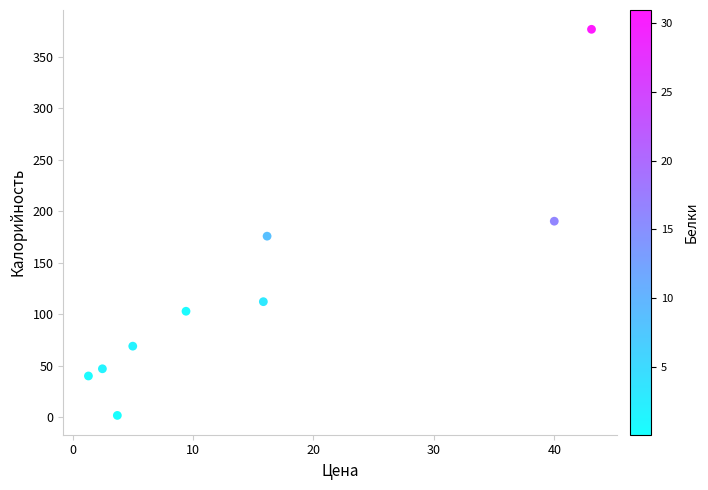

What is the average X value?

15.2